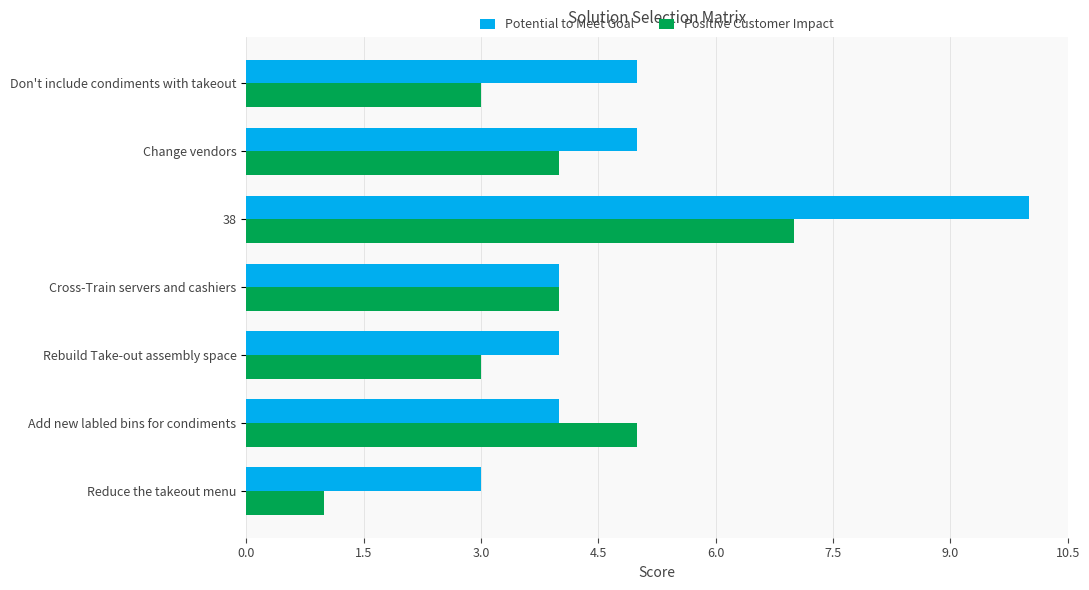

Which series has the widest spread of values?

Potential to Meet Goal